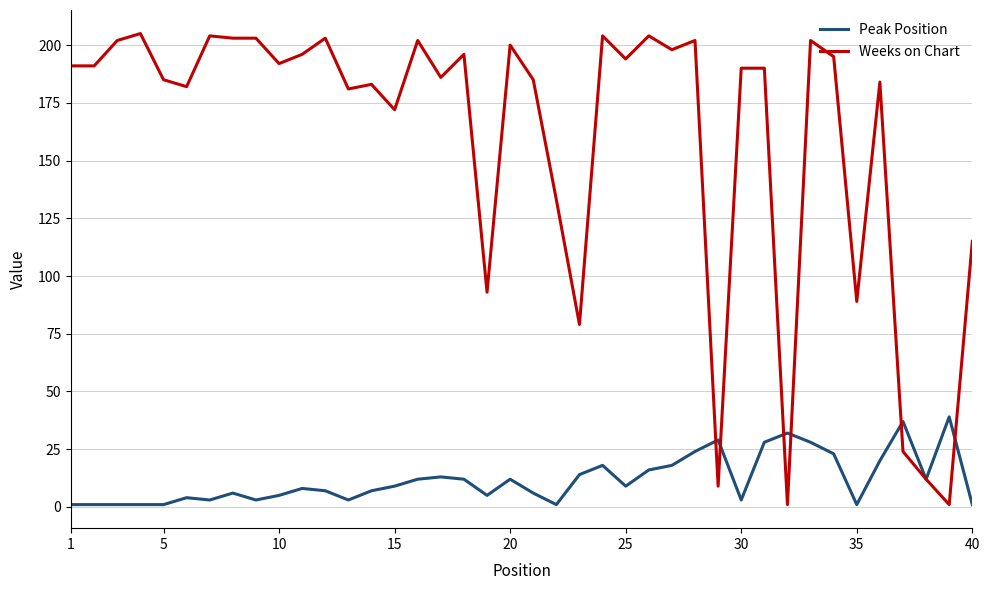

Which series ends up on top after the final intersection of Weeks on Chart and Peak Position?

Weeks on Chart